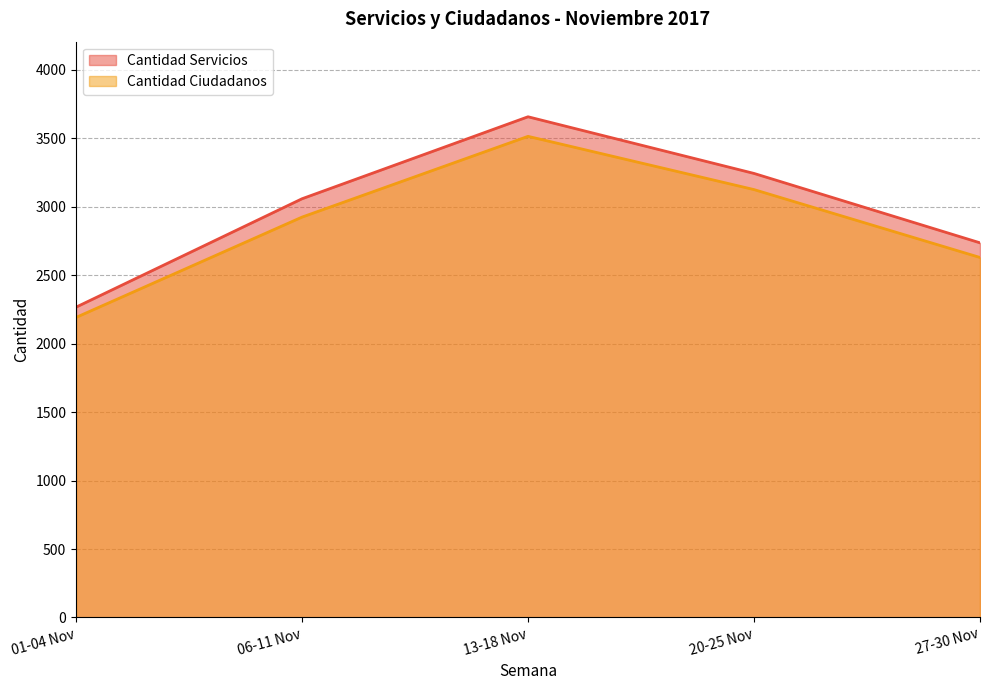

How many Cantidad Ciudadanos values are between 2630 and 3126?

3